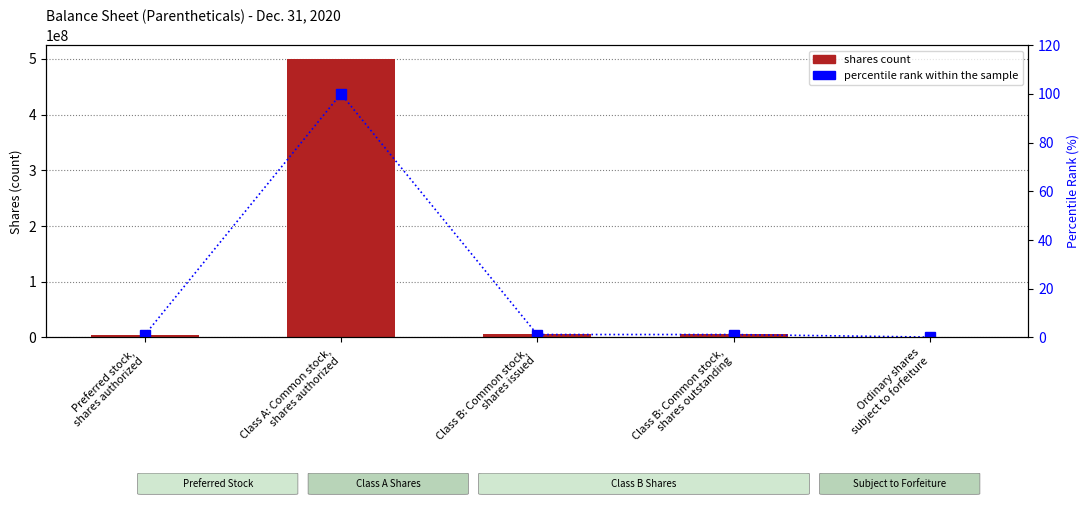

What is the value of the percentile rank within the sample bar at the 3rd from the left?

1.2